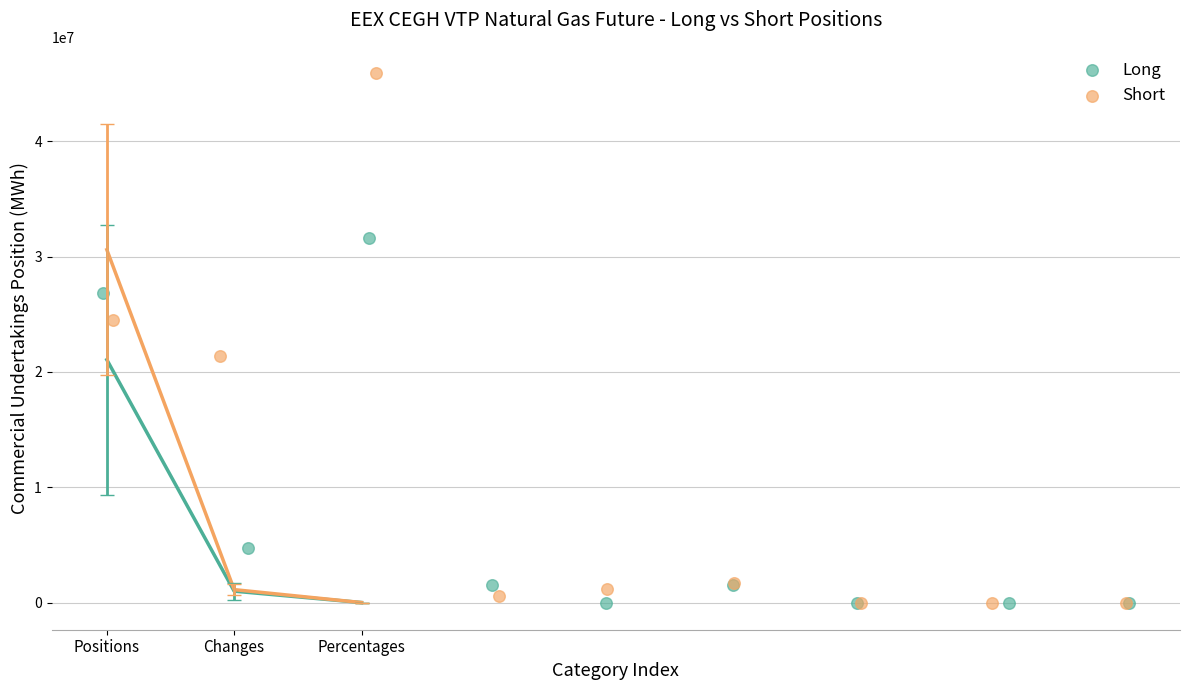

Which series contains the highest Y value?

Short